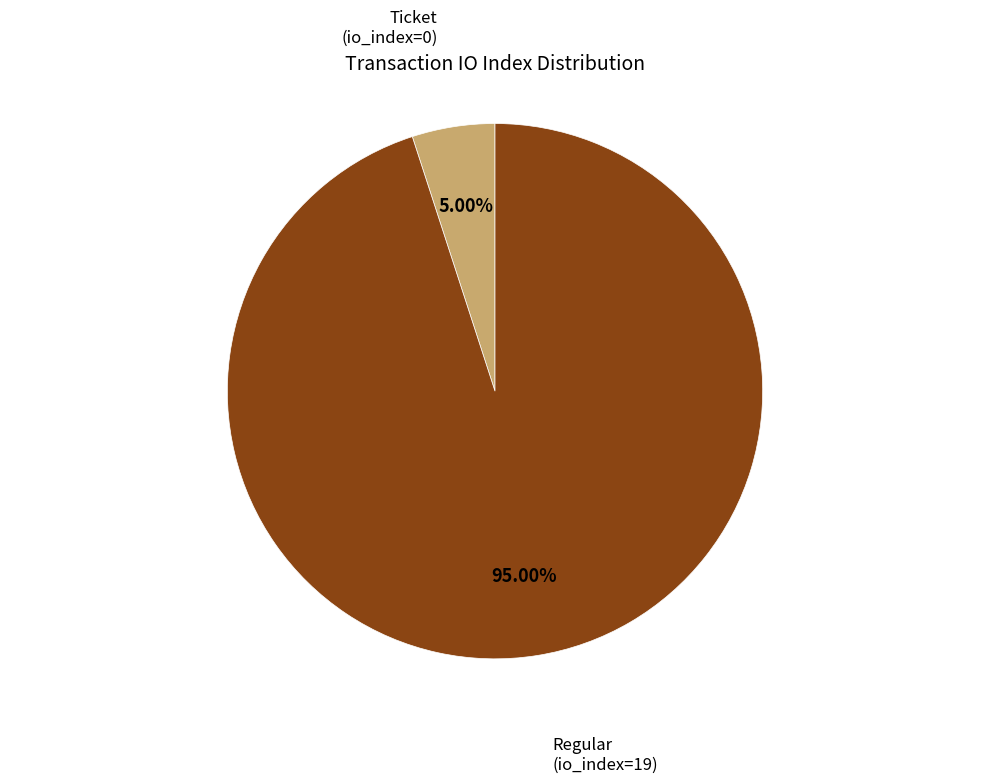

How much of the chart is everything except Ticket (io_index=0)?

95.0%